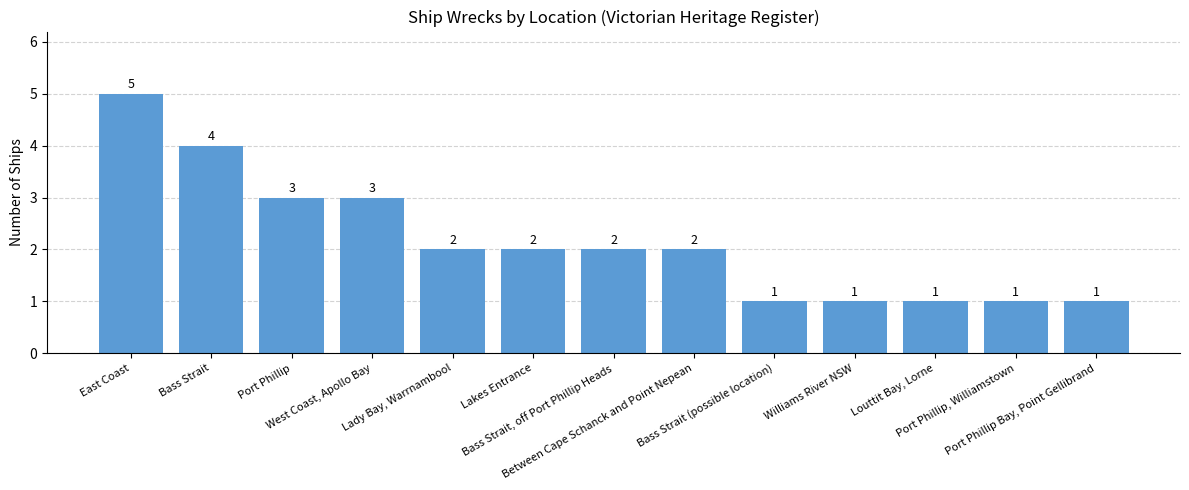

Are the bars horizontal?

No